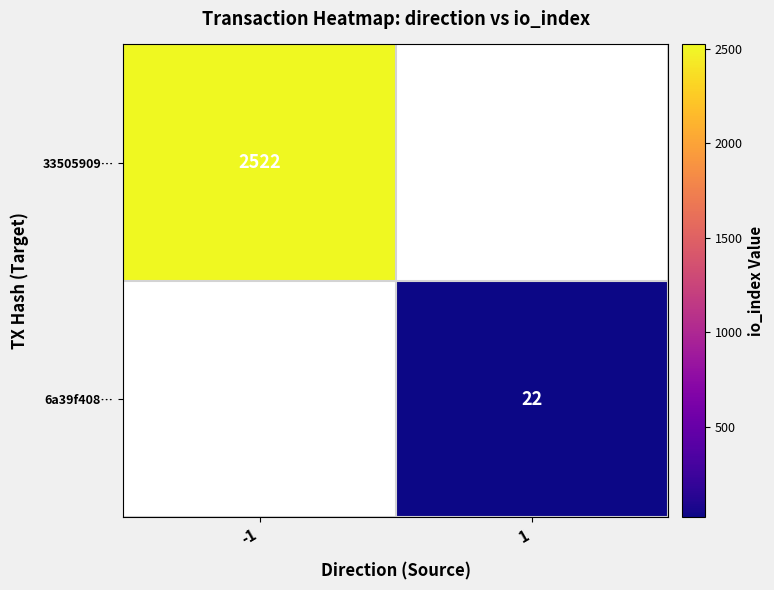

True or false: 33505909… has a value of 2522 at -1.

True